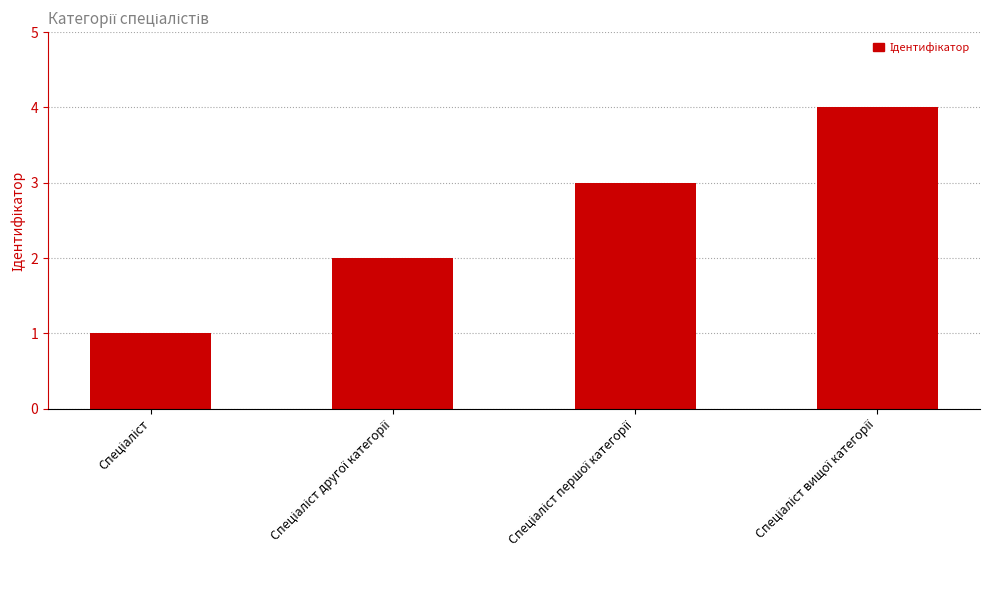

What is the sum of all values?

10